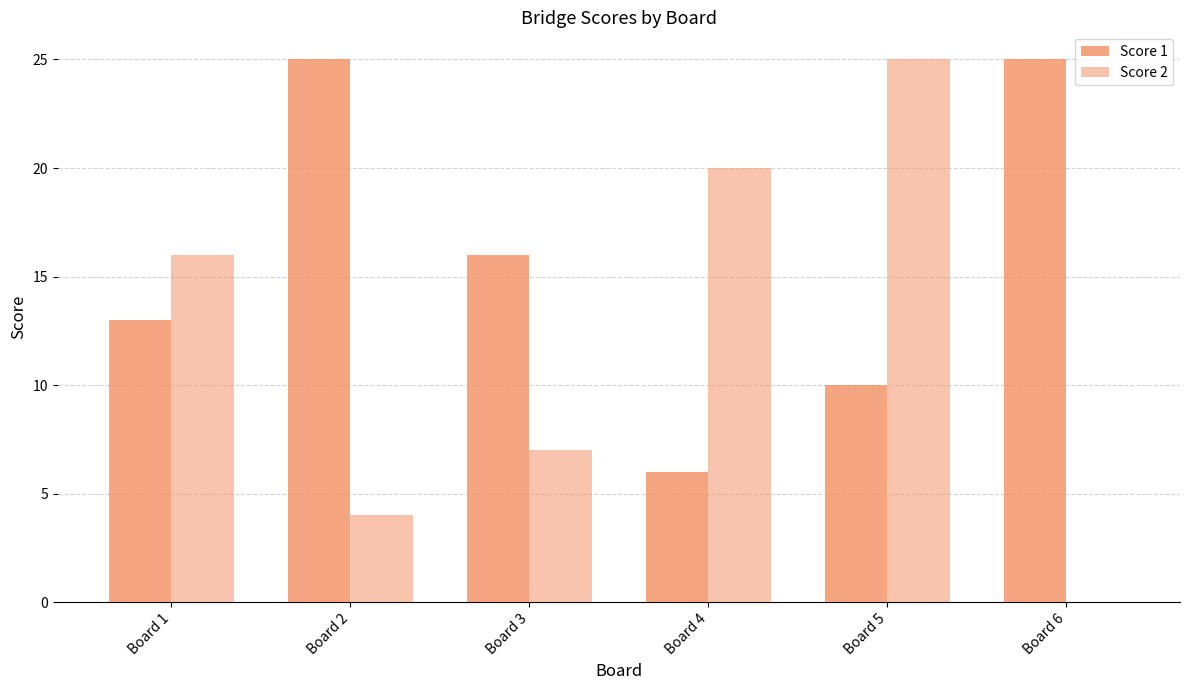

How many values in Score 2 are above zero?

5